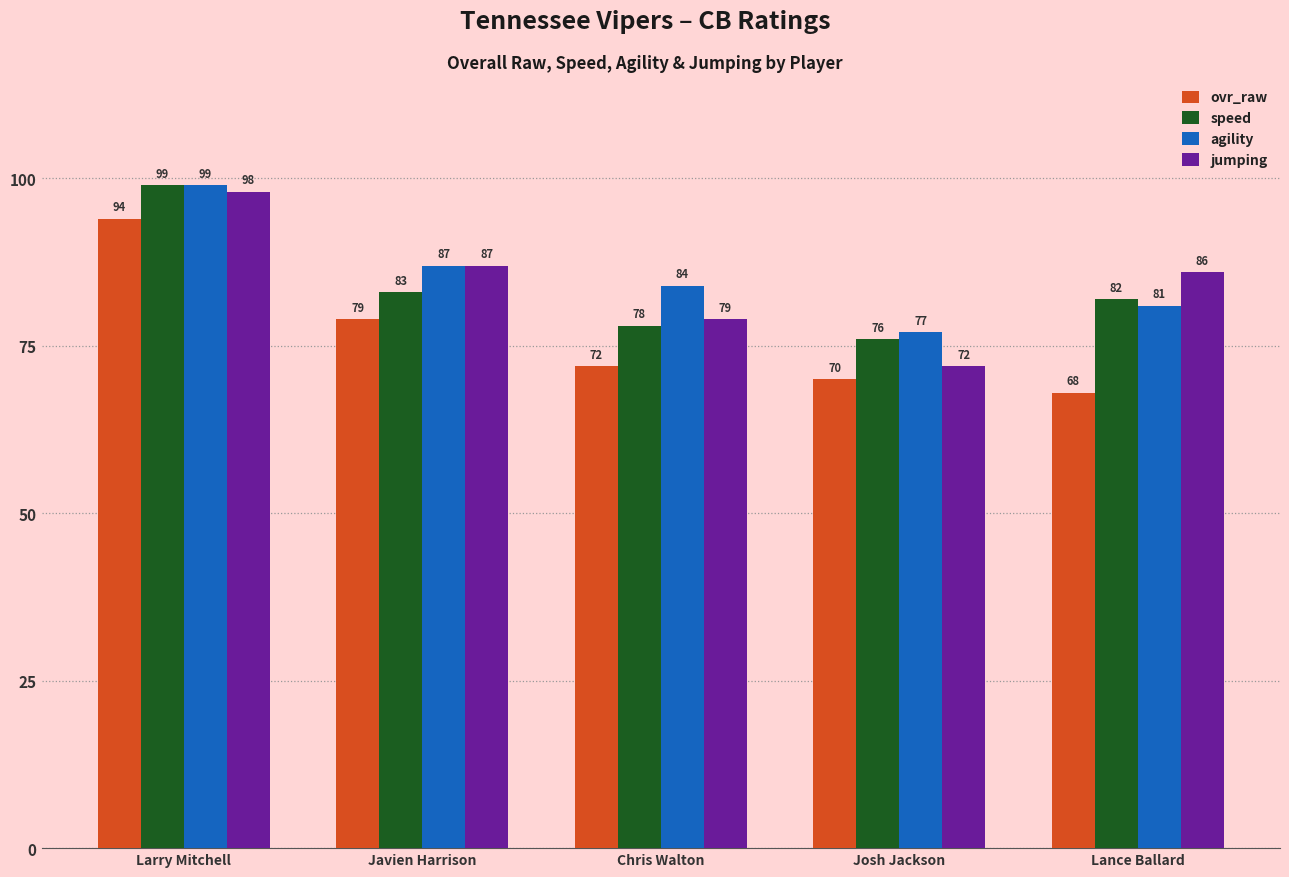

Does the chart contain any negative values?

No